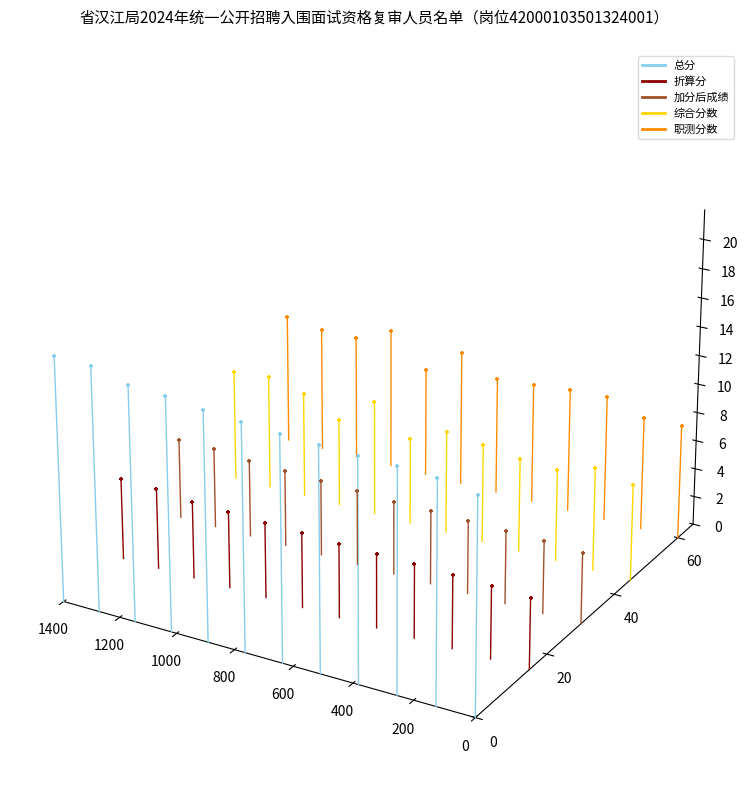

Which series reaches the maximum Y coordinate?

职测分数